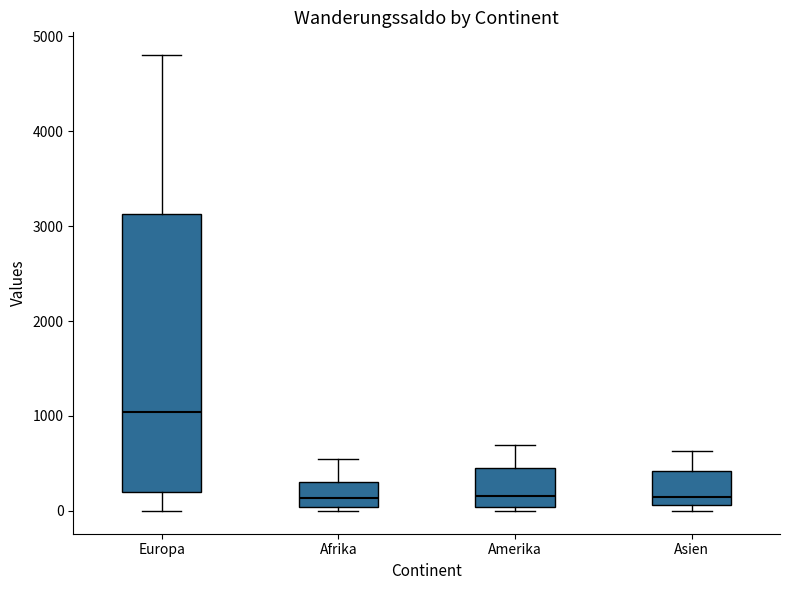

Where does the median line of the box for Europa sit on the y-axis? The values are not printed on the chart, so give them approximately, as read against the axis.

1000